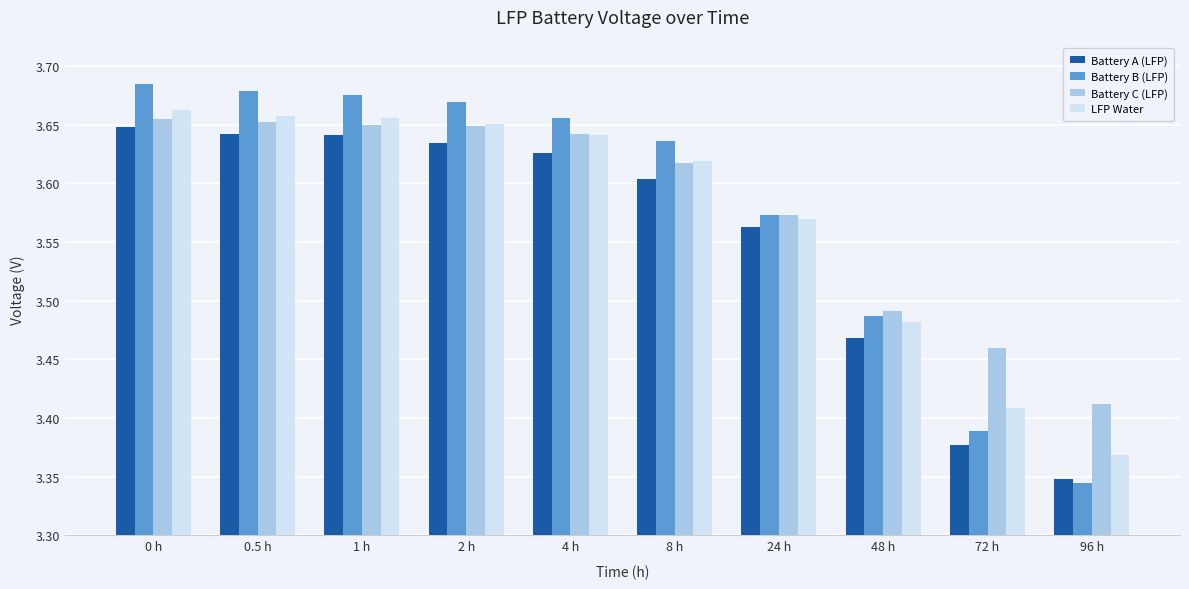

What is the difference between the maximum and second lowest values in the Battery B (LFP) series?

0.3